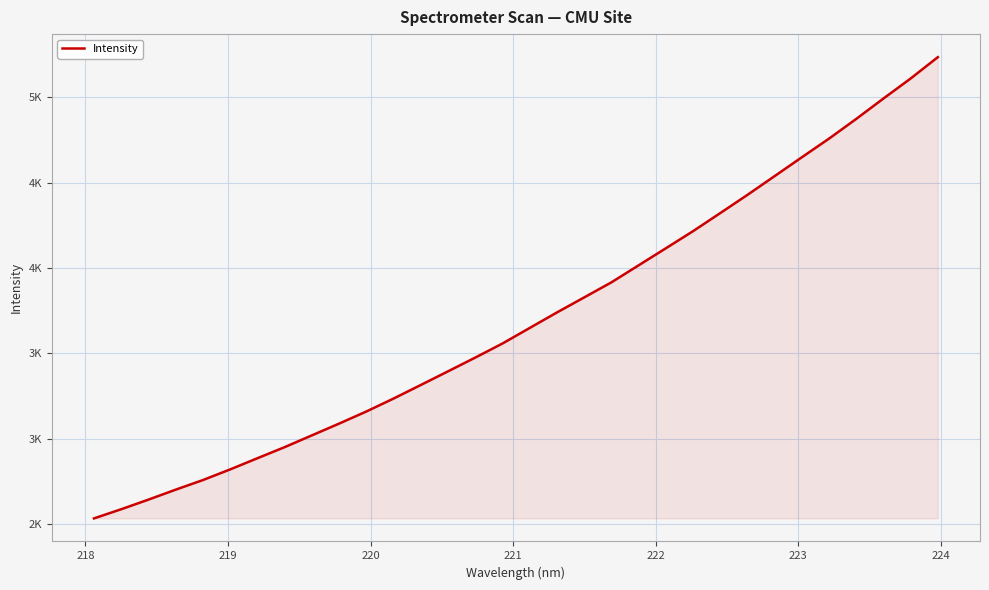

What is the difference between the second highest and second lowest values?

2524.0